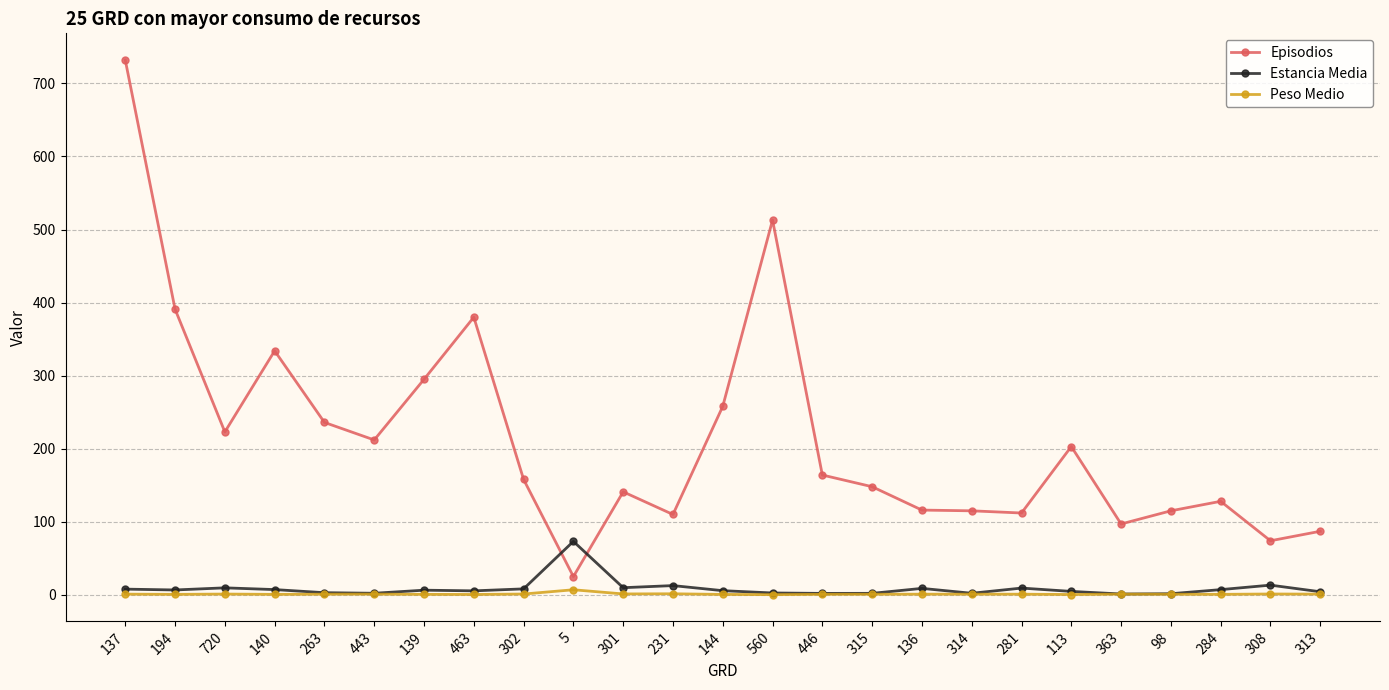

Which series has the largest range (max minus min)?

Episodios